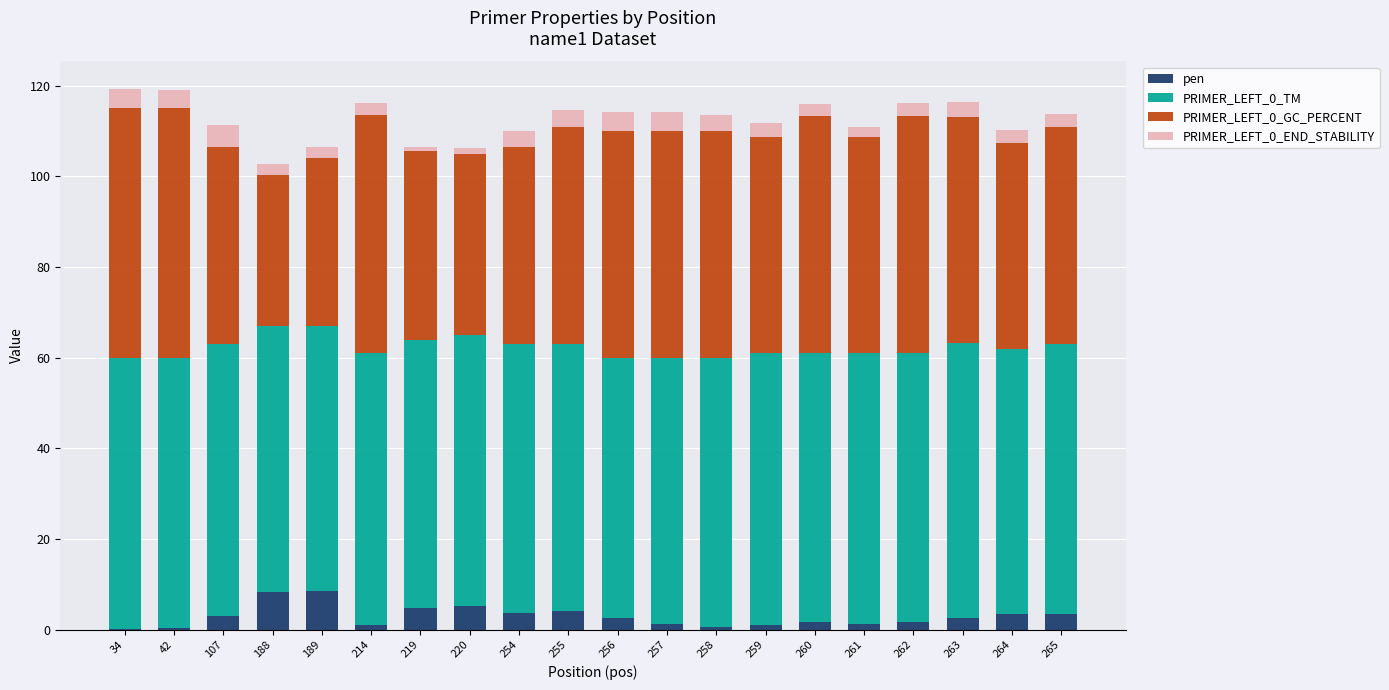

True or false: pen has a value of 2.7 at 256.

True